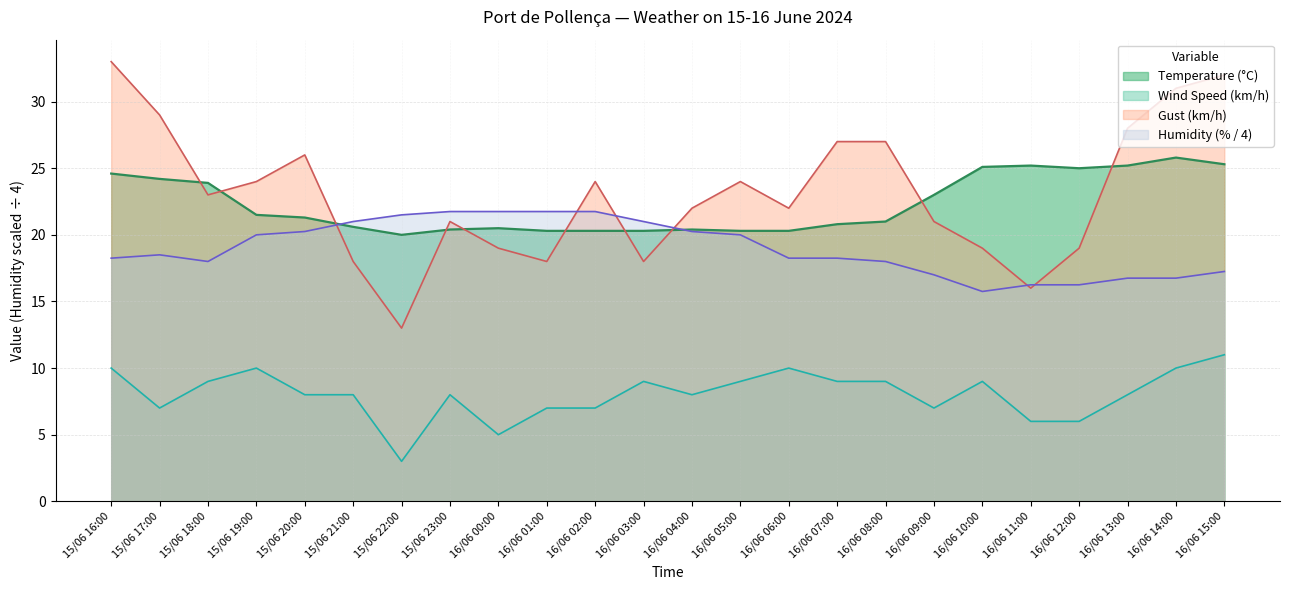

List the series in order of their peak value, highest first.

Gust (km/h), Temperature (°C), Humidity (% / 4), Wind Speed (km/h)